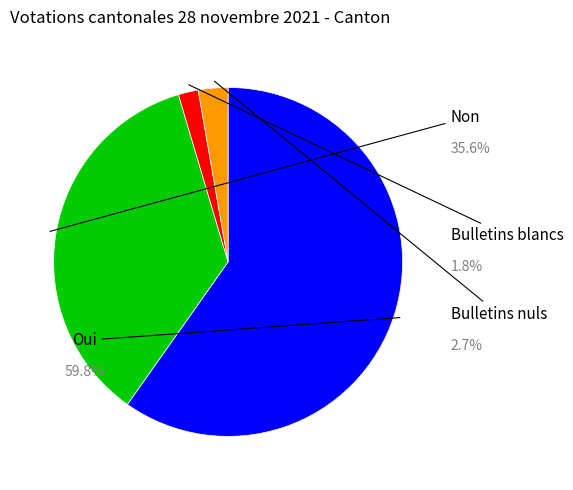

Rank the categories by value from highest to lowest.

Oui, Non, Bulletins nuls, Bulletins blancs